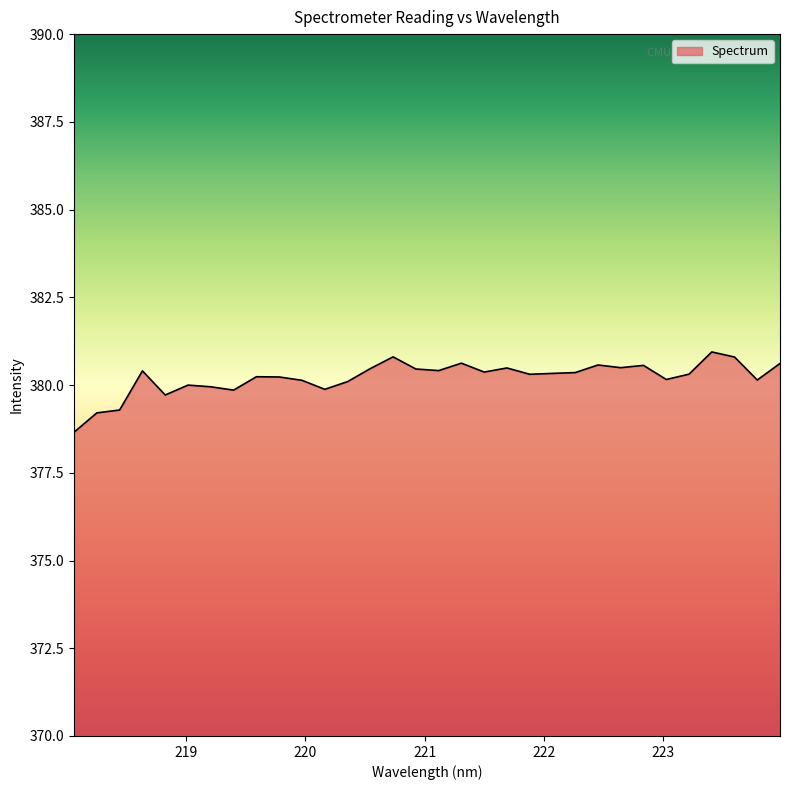

What is the greatest value displayed?

380.9